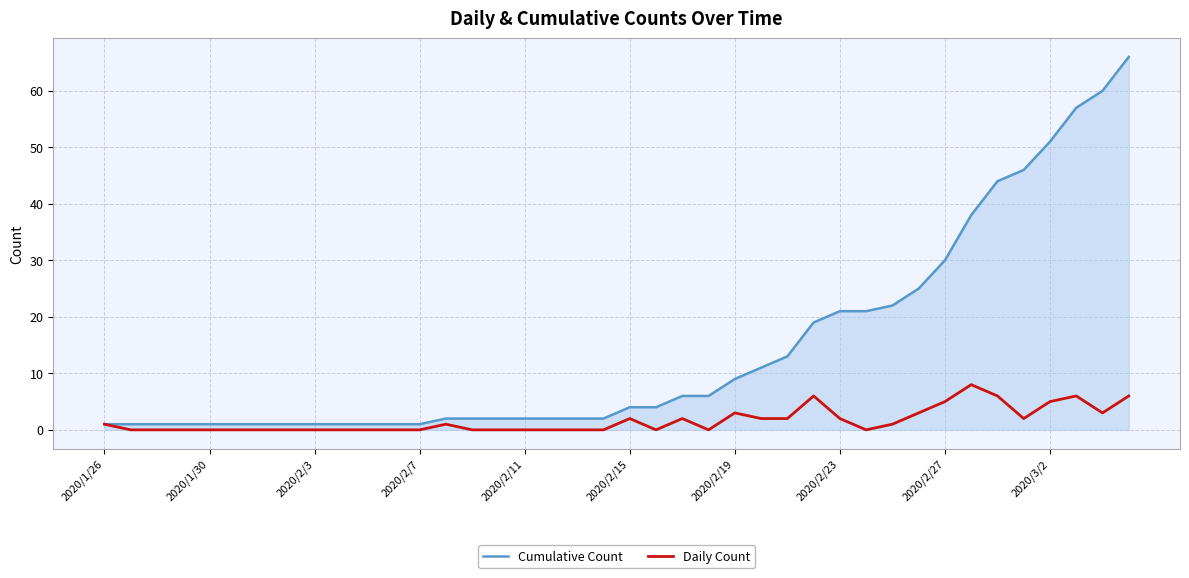

Rank the series by their average value, from highest to lowest.

Cumulative Count, Daily Count